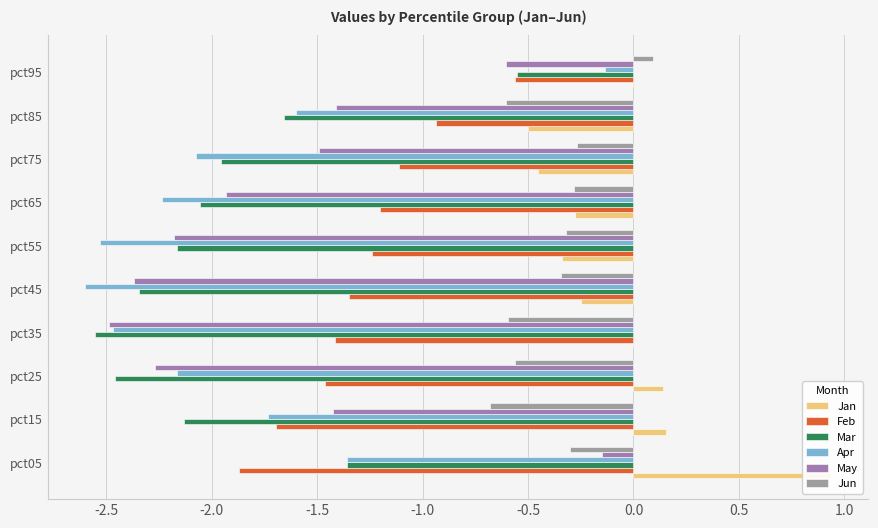

Reading left to right, extract all data points from this chart.

Jan: 0.9	0.2	0.1	-0.0	-0.3	-0.3	-0.3	-0.5	-0.5	0.0
Feb: -1.9	-1.7	-1.5	-1.4	-1.3	-1.2	-1.2	-1.1	-0.9	-0.6
Mar: -1.4	-2.1	-2.5	-2.6	-2.3	-2.2	-2.1	-2.0	-1.7	-0.6
Apr: -1.4	-1.7	-2.2	-2.5	-2.6	-2.5	-2.2	-2.1	-1.6	-0.1
May: -0.1	-1.4	-2.3	-2.5	-2.4	-2.2	-1.9	-1.5	-1.4	-0.6
Jun: -0.3	-0.7	-0.6	-0.6	-0.3	-0.3	-0.3	-0.3	-0.6	0.1